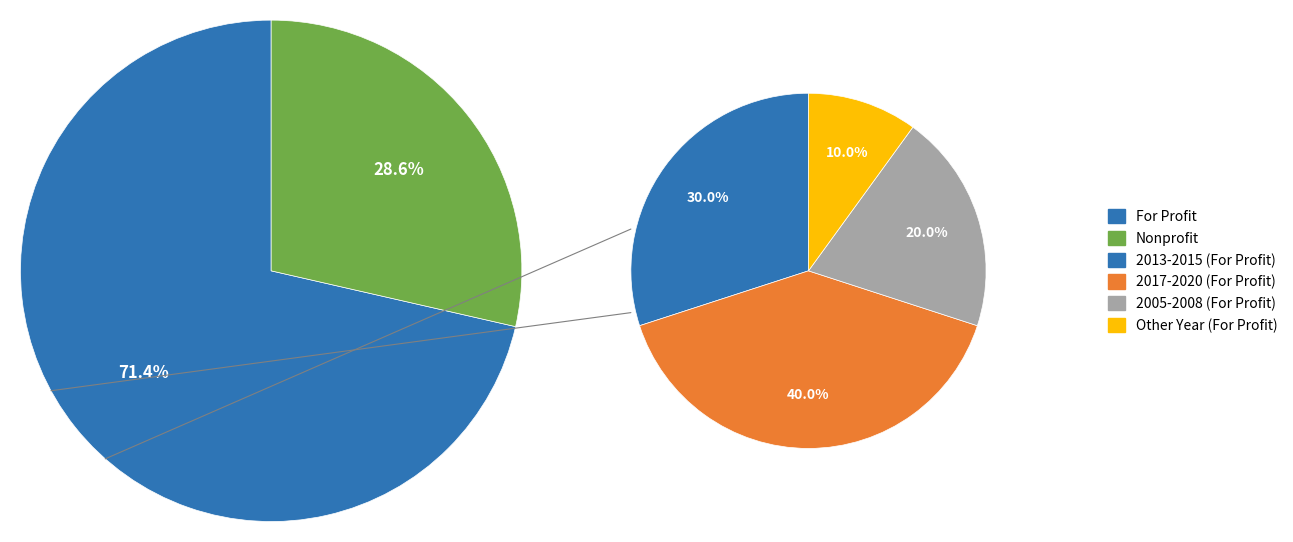

Count the number of slices in the pie.

5